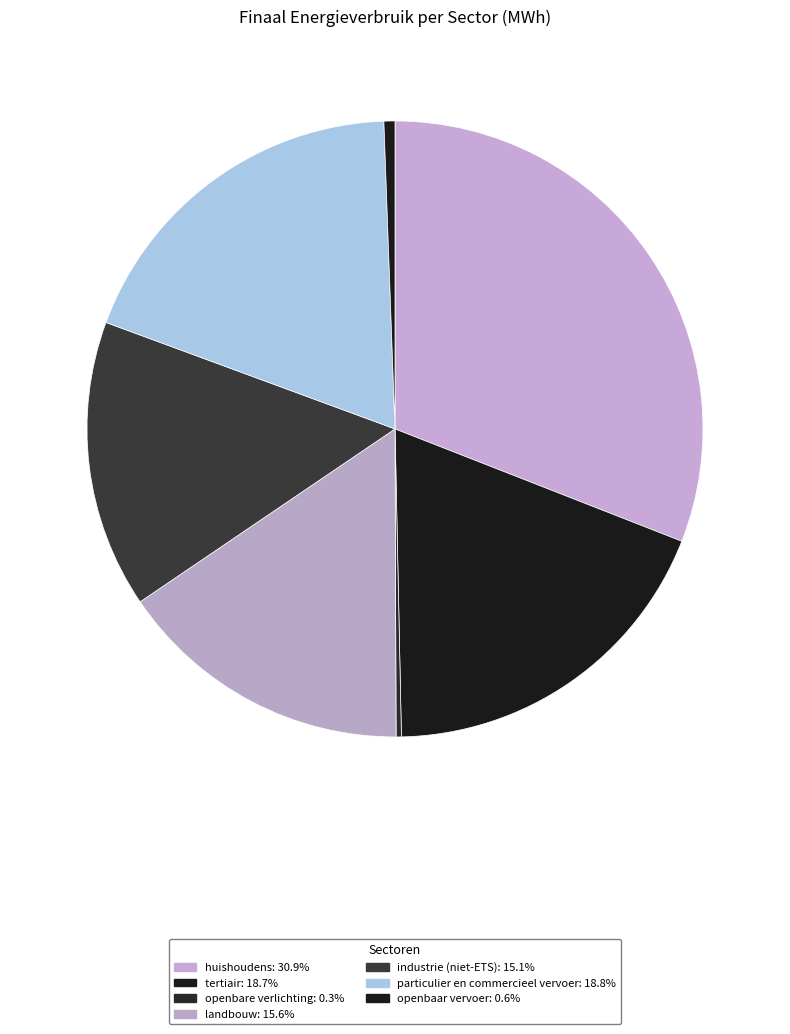

Between openbaar vervoer and tertiair, which is larger?

tertiair